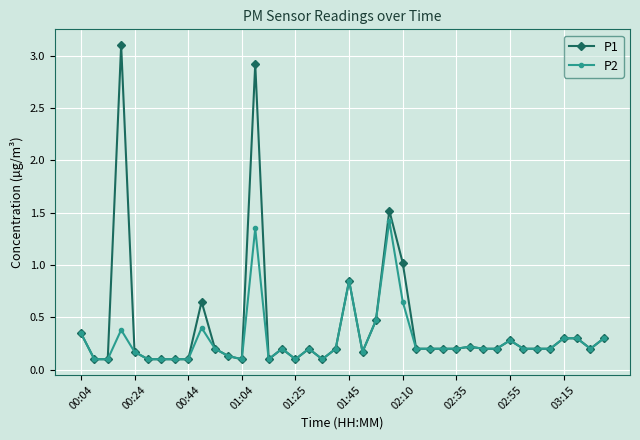

True or false: P1 has more than 0 interior local peaks.

True